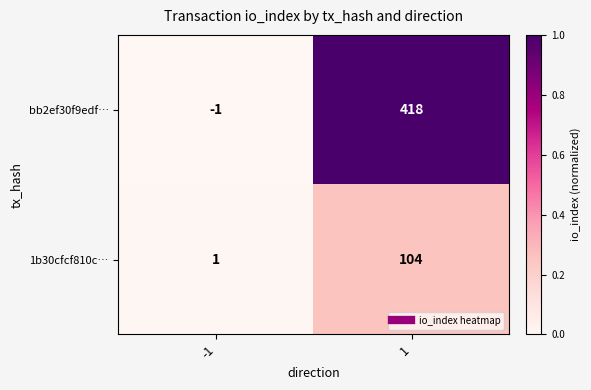

What is the sum of all bb2ef30f9edf… values?

417